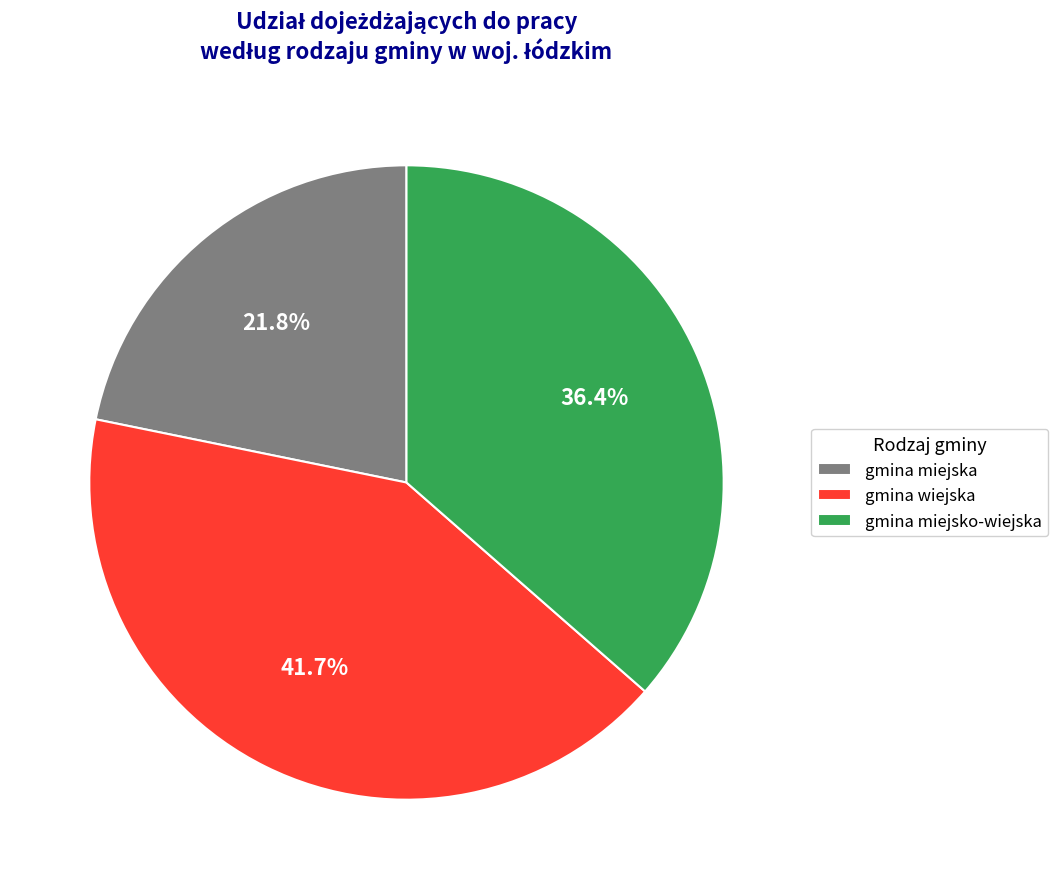

Between gmina miejska and gmina miejsko-wiejska, which is larger?

gmina miejsko-wiejska